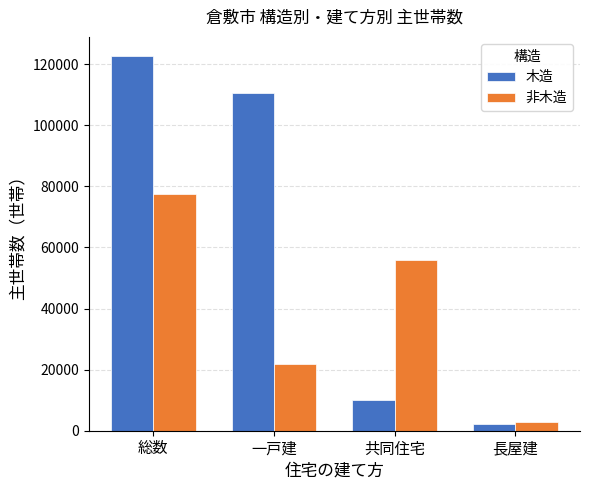

Reading left to right, what are all the values shown in this chart?

木造: 総数=122770	一戸建=110410	共同住宅=10060	長屋建=2300
非木造: 総数=77330	一戸建=21680	共同住宅=55870	長屋建=2780